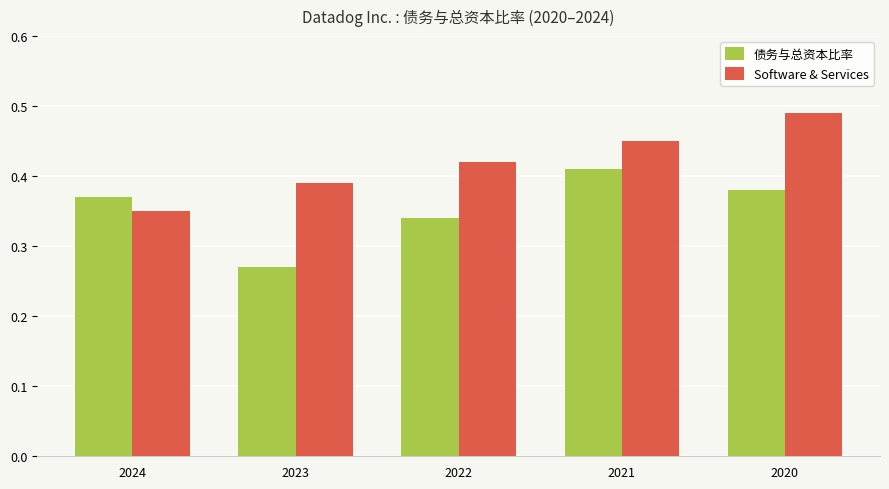

Which label corresponds to the largest value in the chart?

2020